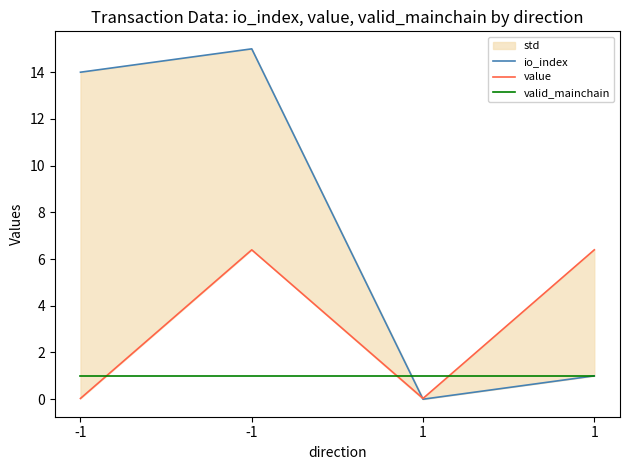

In io_index, how many points are lower than both neighbors (excluding endpoints)?

1